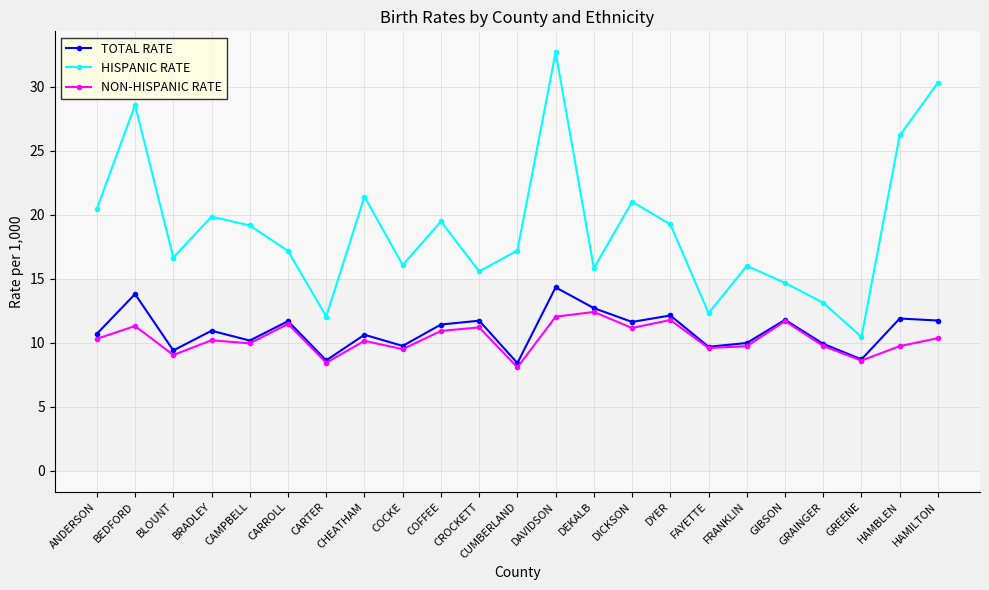

How many data points does each series have?

23